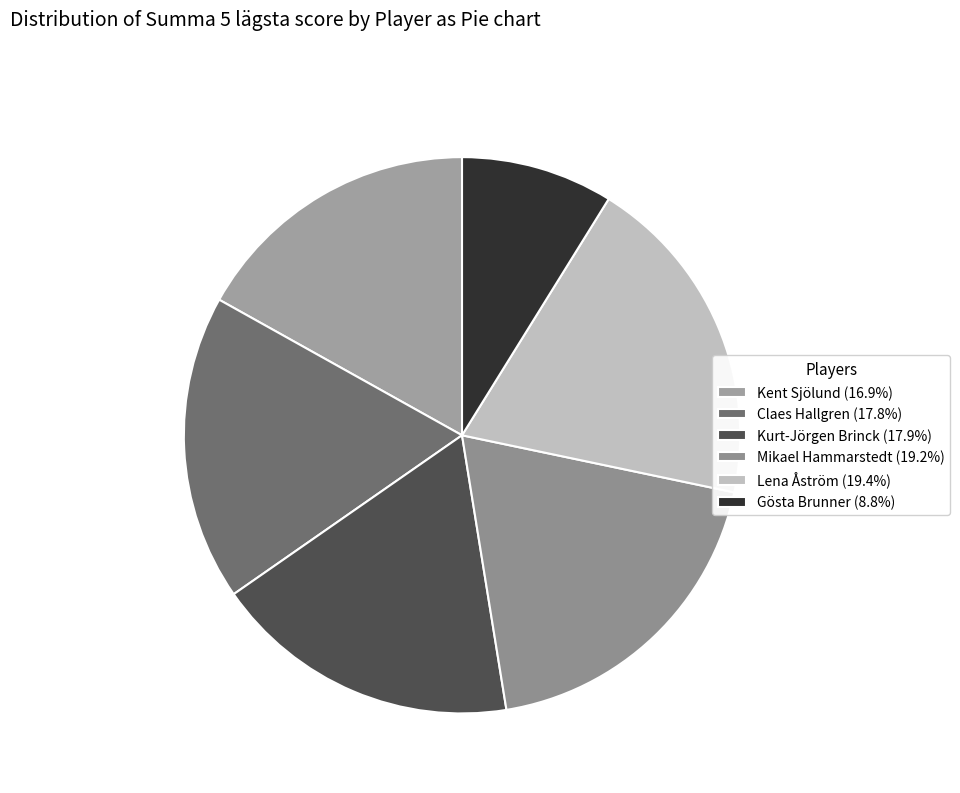

Count the number of slices in the pie.

6